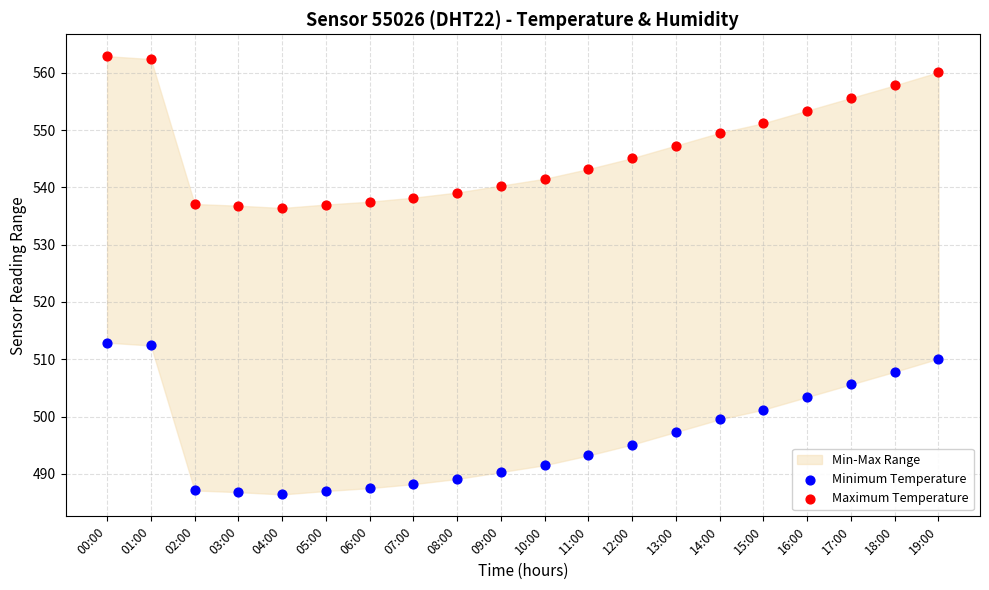

Which series reaches the maximum Y coordinate?

Maximum Temperature